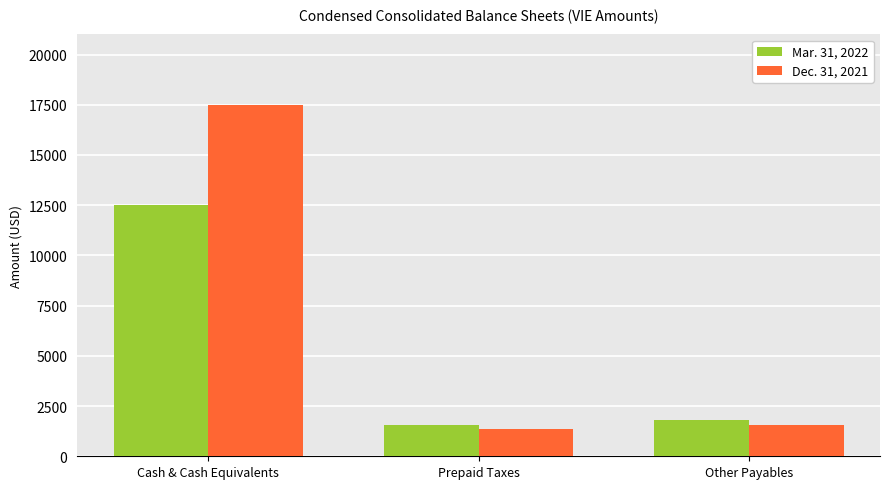

What is the value of the Mar. 31, 2022 bar at the 2nd from the left?

1538